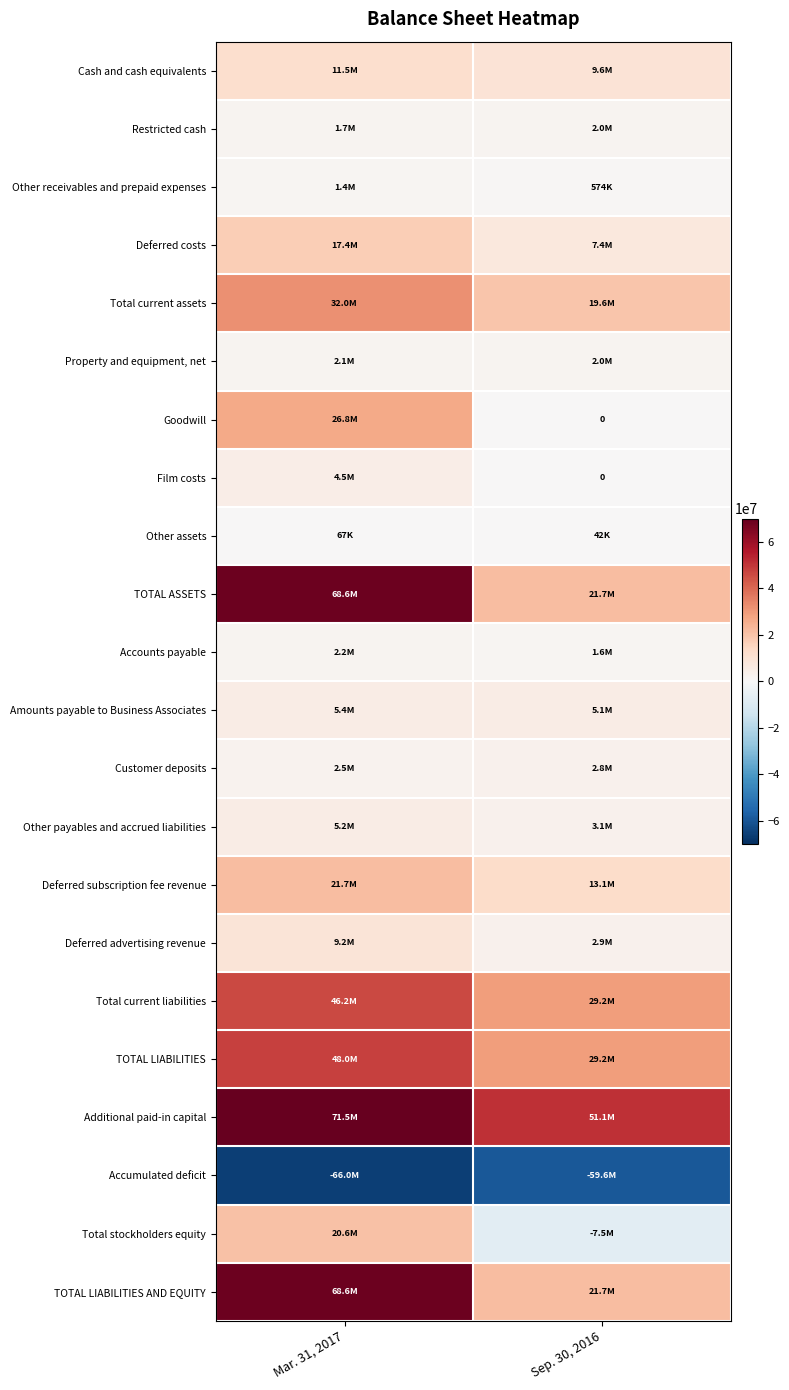

Is the value of Goodwill at Mar. 31, 2017 greater than the value of Additional paid-in capital at Mar. 31, 2017?

No